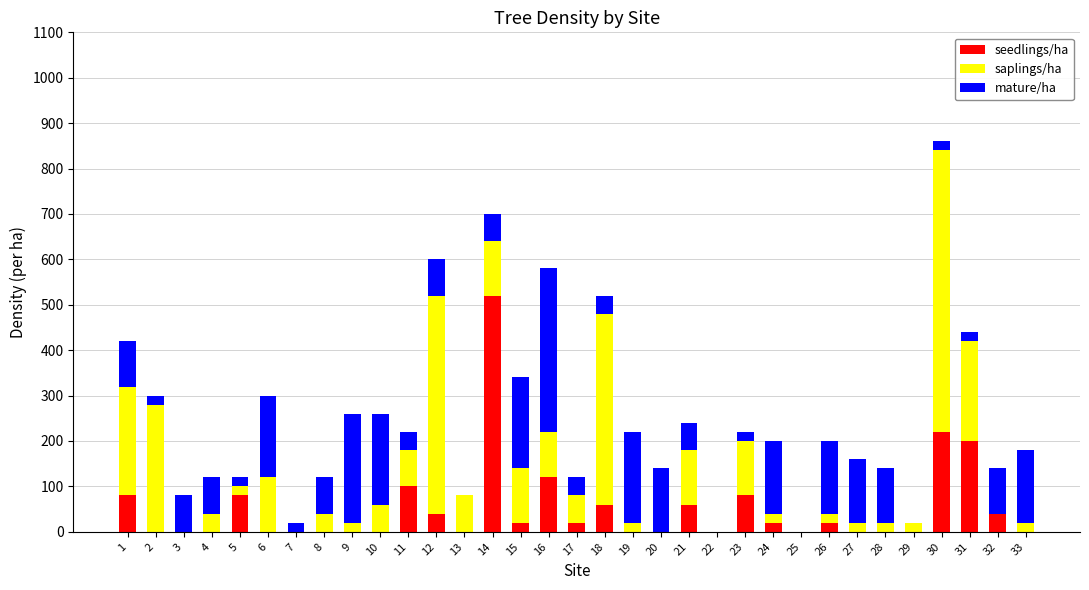

At which category is the sum across all series the highest?

30